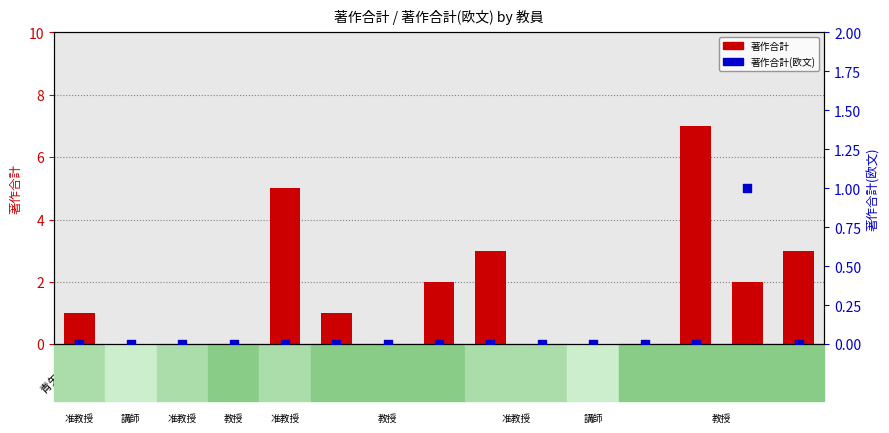

Which series contains the lowest Y value?

著作合計